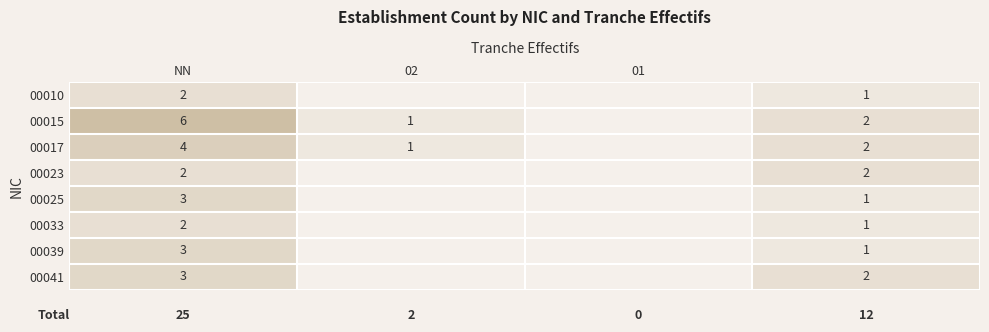

The 00033 series shows 1 at NN. True or false?

False